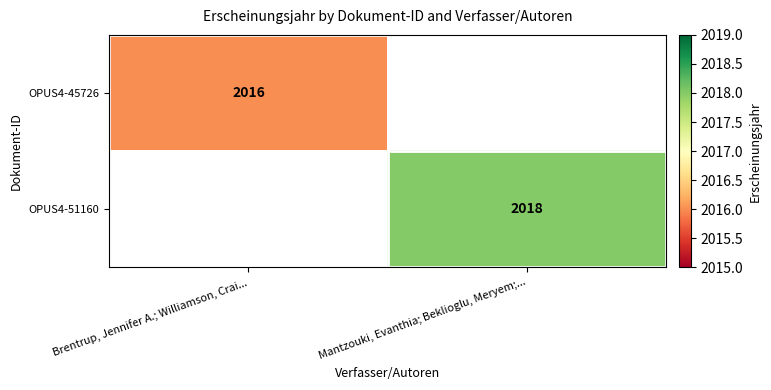

What is the minimum value shown in the chart?

2016.0